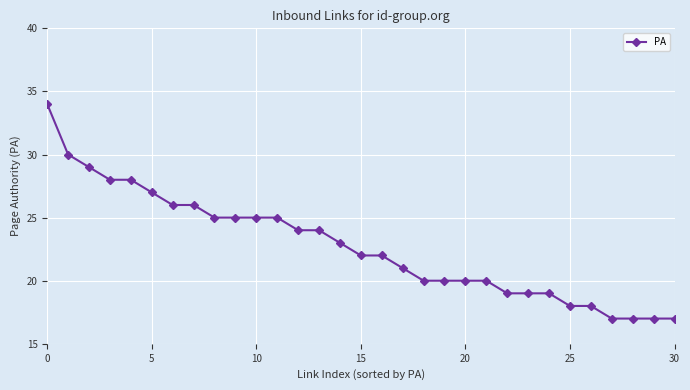

What is the smallest value displayed?

17